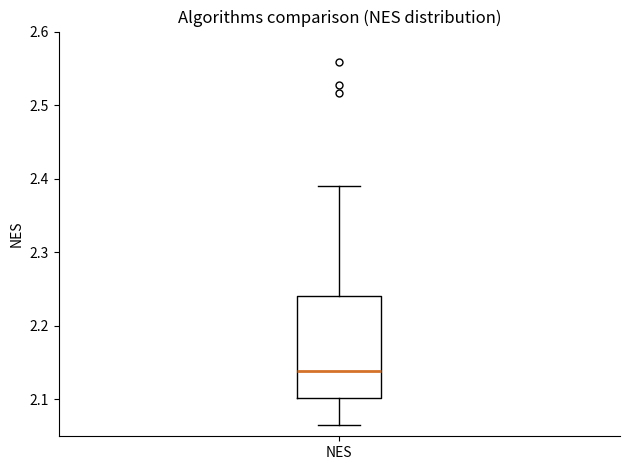

Where does the lower whisker of the box for NES end on the y-axis? The values are not printed on the chart, so give them approximately, as read against the axis.

2.07